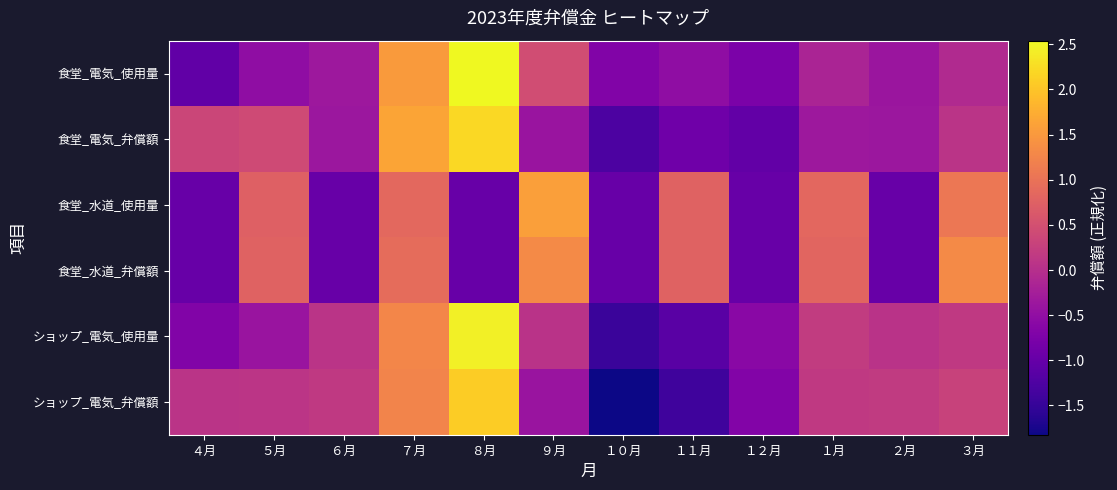

Which series has the widest spread of values?

ショップ_電気_弁償額